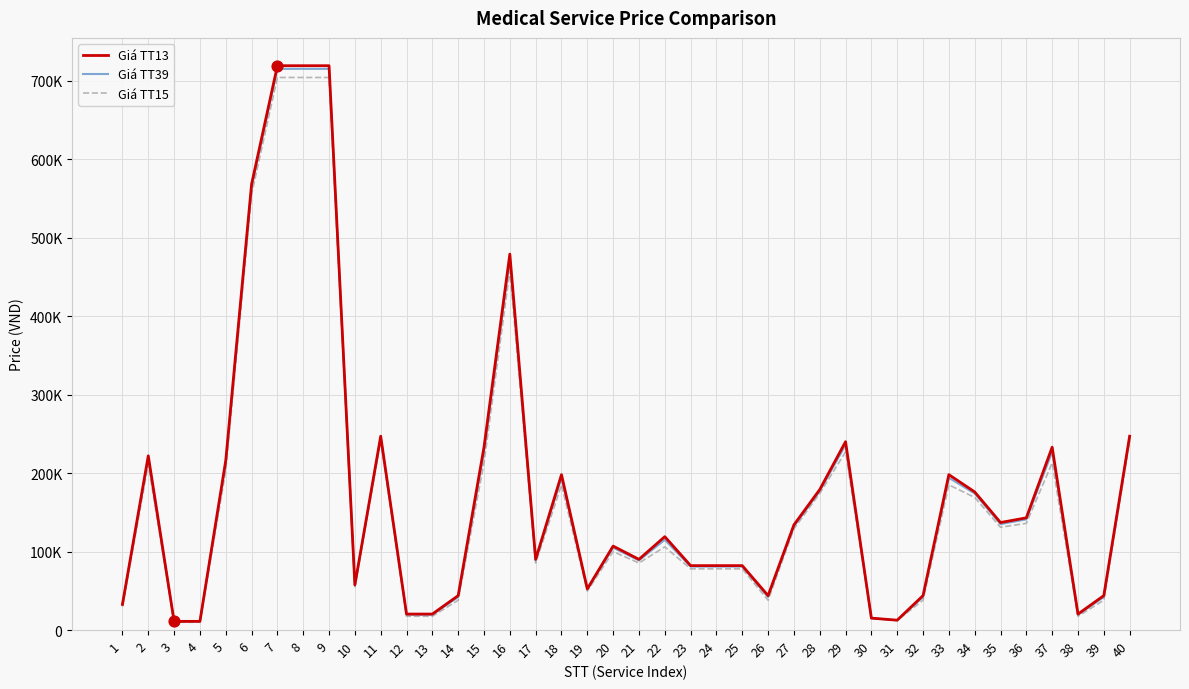

Which series has the largest total across all categories?

Giá TT13